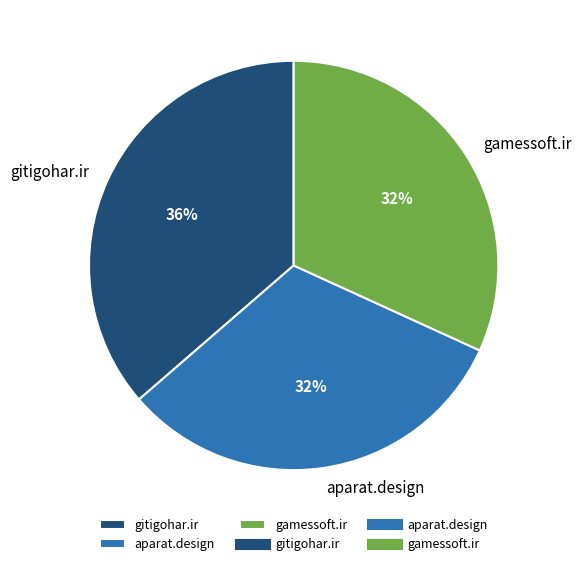

Do gamessoft.ir and aparat.design together represent more than half of the pie?

Yes